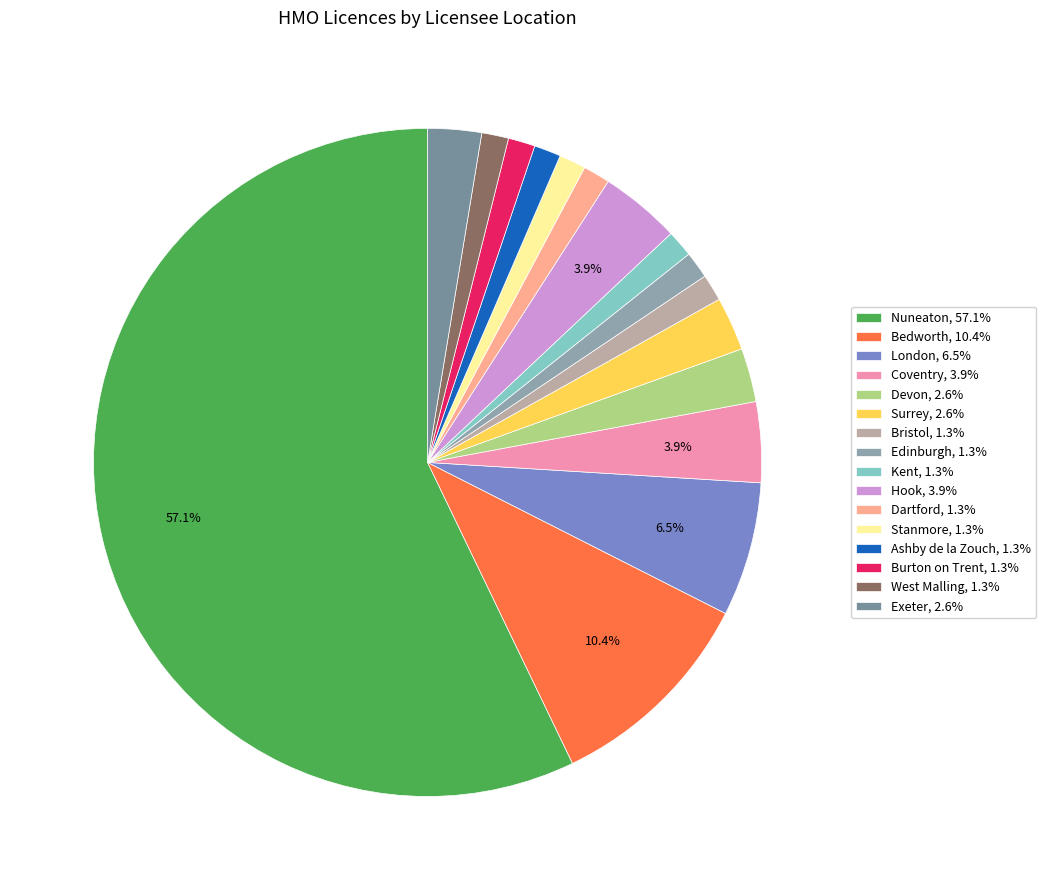

How many slices are in this pie chart?

16